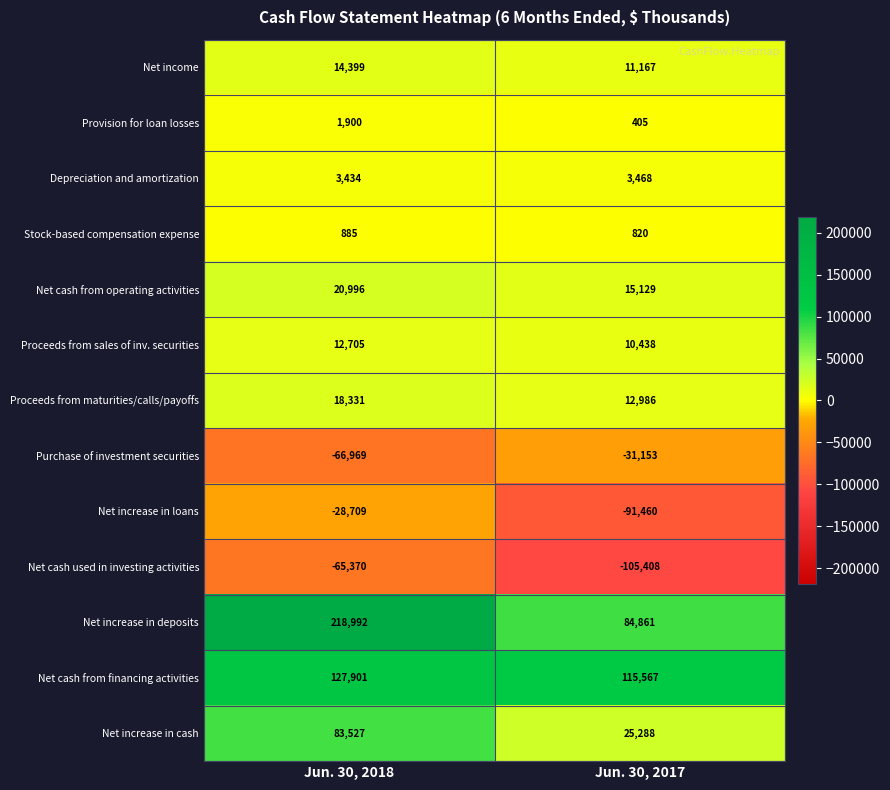

Which category has the highest value across all series?

Jun. 30, 2018